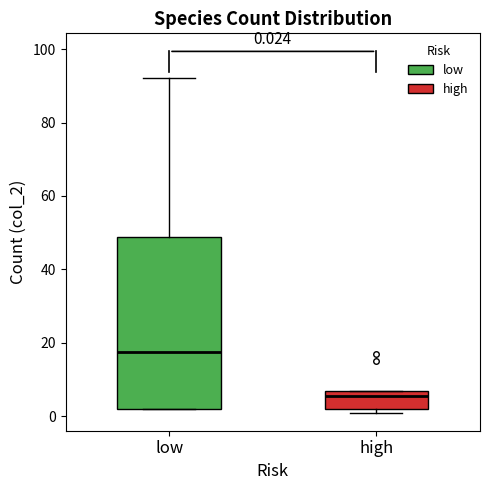

Which box's median line is the highest?

low